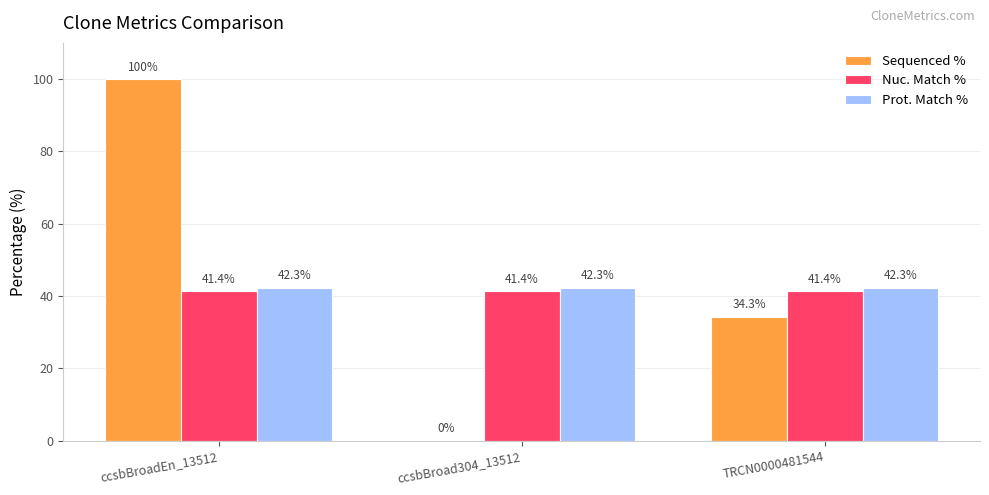

At which label is Sequenced % closest to 50?

TRCN0000481544